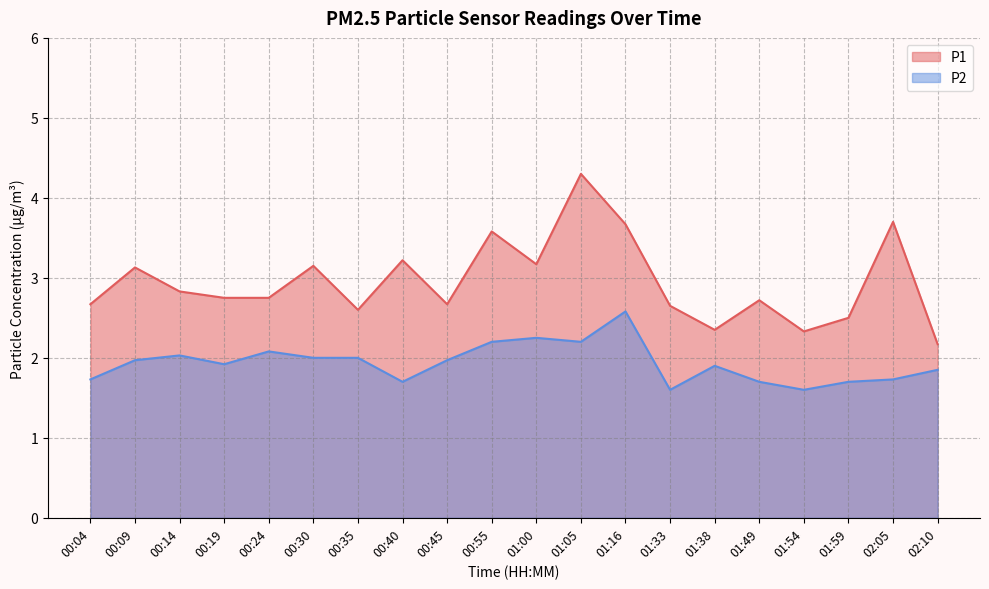

What is the value of the P1 point at the 9th from the left?

2.7